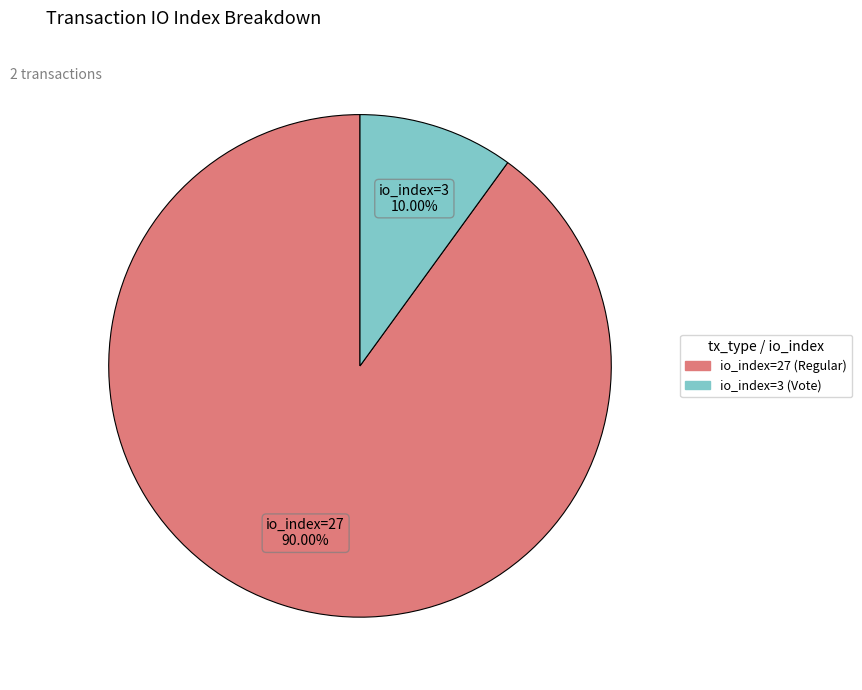

Rank the categories by value from highest to lowest.

io_index=27 (Regular), io_index=3 (Vote)